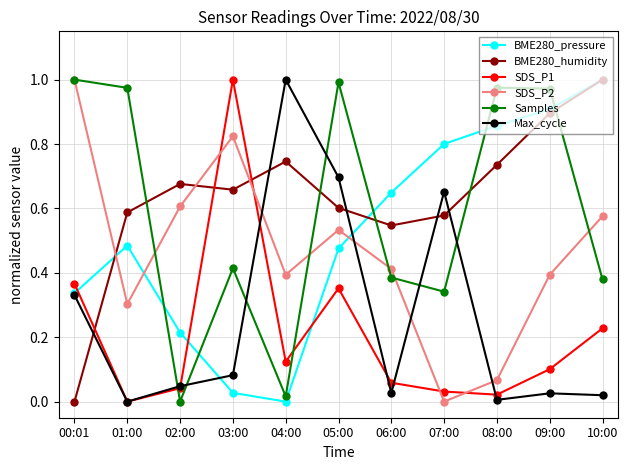

The SDS_P2 series shows 1.4 at 03:00. True or false?

False